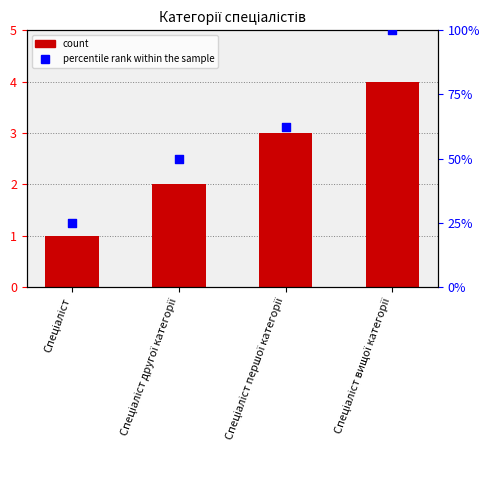

What is the ratio of the value at Спеціаліст другої категорії to the value at Спеціаліст першої категорії?

0.7